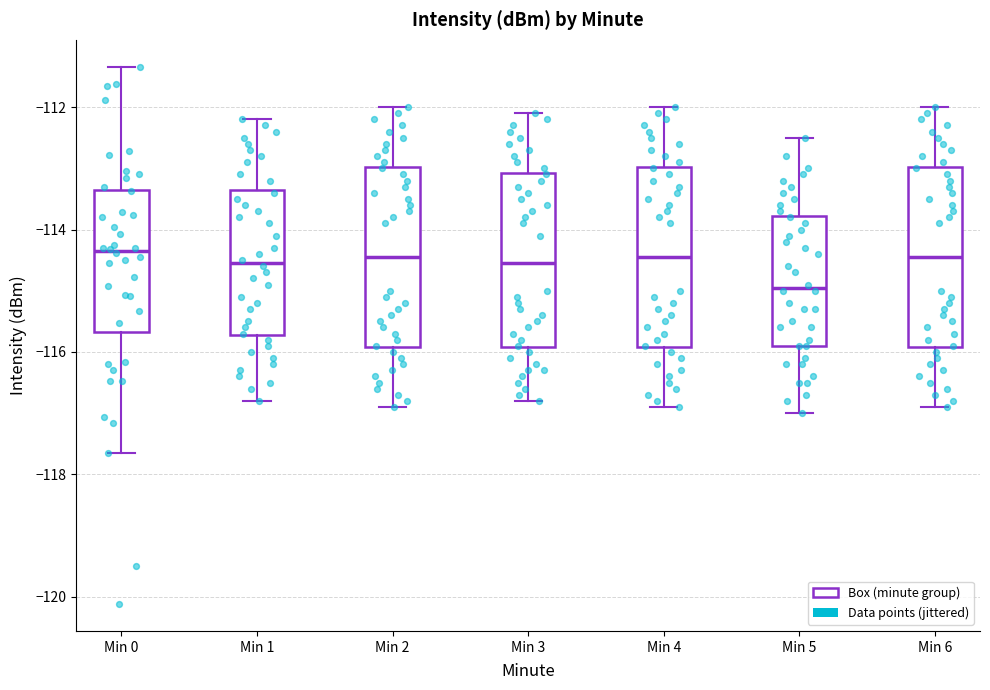

Reading left to right, read every box against the y-axis: the position of its median line, the range the box covers, and the ends of its whiskers. The values are not printed on the chart, so give them approximately, as read against the axis.

Min 0: median -114.4, box -115.6 to -113.4, whiskers -117.6 to -111.4
Min 1: median -114.6, box -115.8 to -113.4, whiskers -116.8 to -112.2
Min 2: median -114.4, box -116.0 to -113.0, whiskers -116.8 to -112.0
Min 3: median -114.6, box -116.0 to -113.0, whiskers -116.8 to -112.0
Min 4: median -114.4, box -116.0 to -113.0, whiskers -116.8 to -112.0
Min 5: median -115.0, box -115.8 to -113.8, whiskers -117.0 to -112.4
Min 6: median -114.4, box -116.0 to -113.0, whiskers -116.8 to -112.0